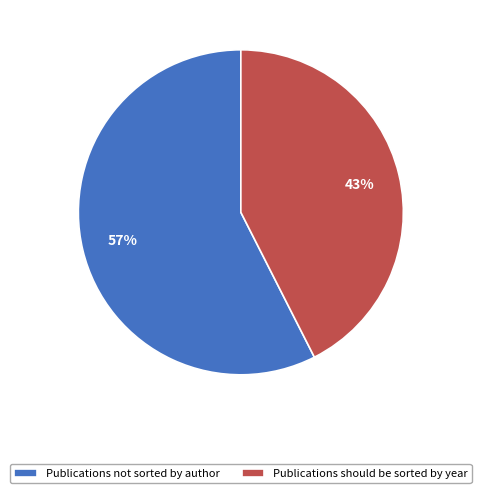

Rank the categories by value from highest to lowest.

Publications not sorted by author, Publications should be sorted by year